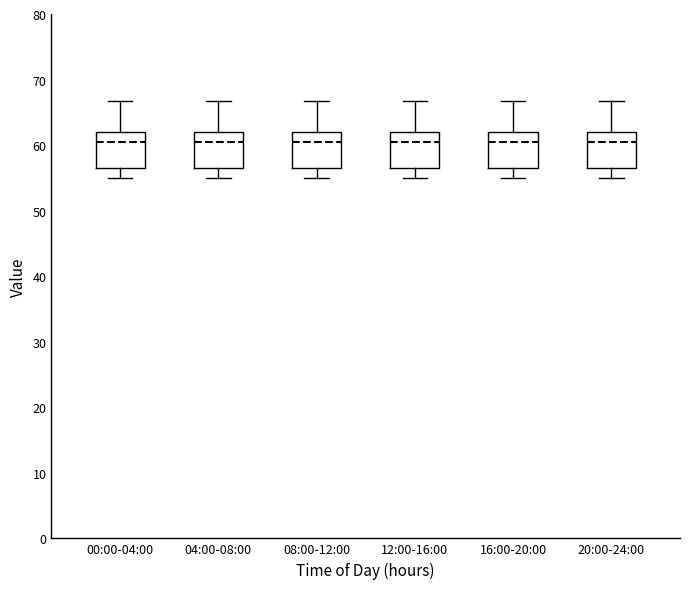

Where does the lower whisker of the box for 08:00-12:00 end on the y-axis? The values are not printed on the chart, so give them approximately, as read against the axis.

55